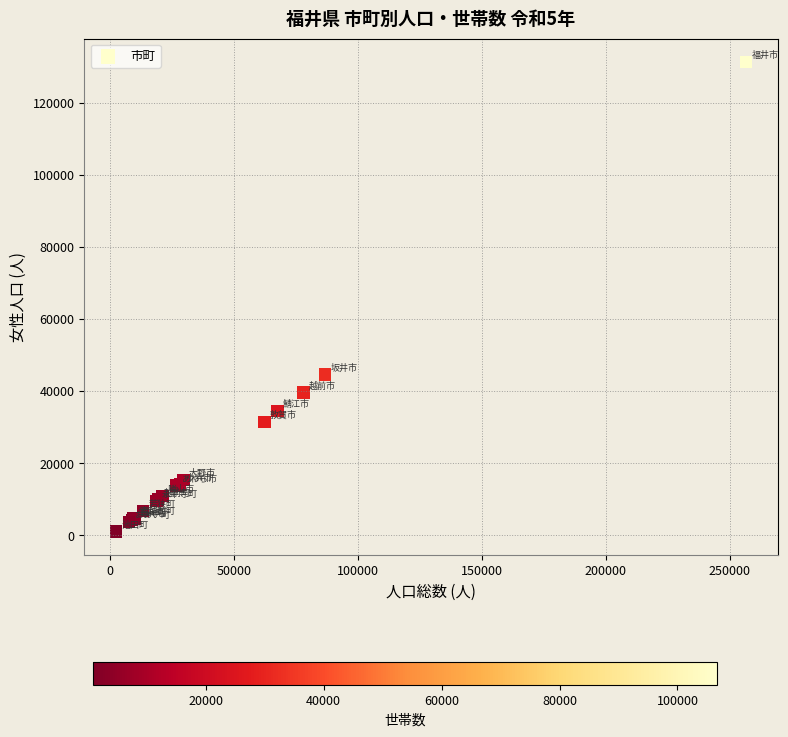

What Y value in the scatter plot is closest to 66180?

44674